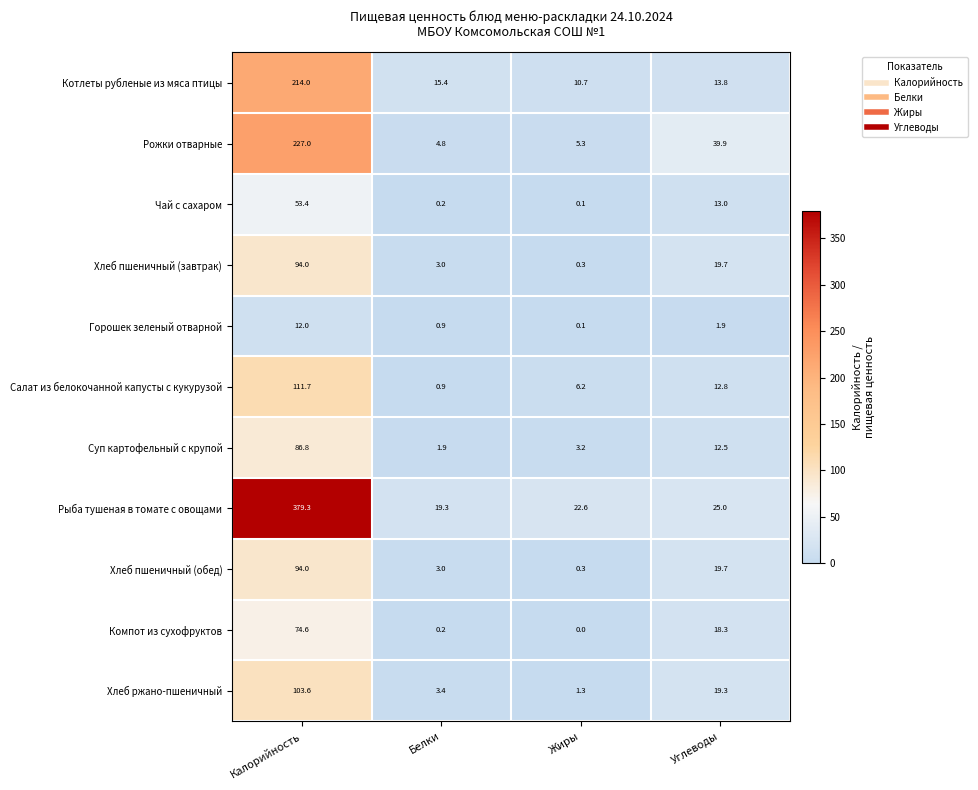

What is the maximum value shown in the chart?

379.3